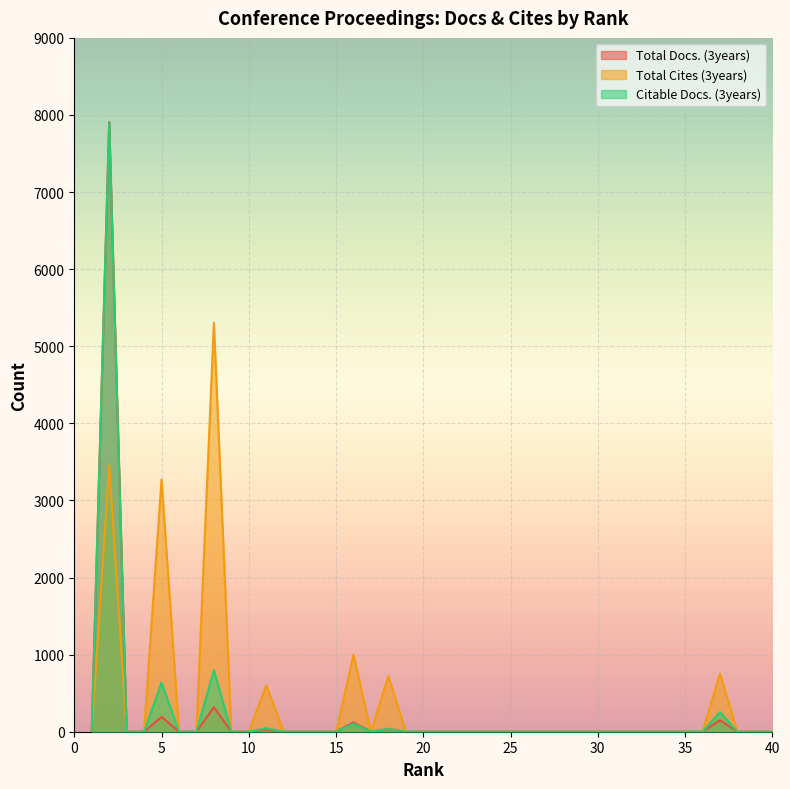

True or false: Total Cites (3years) has a value of 0 at 6.

True